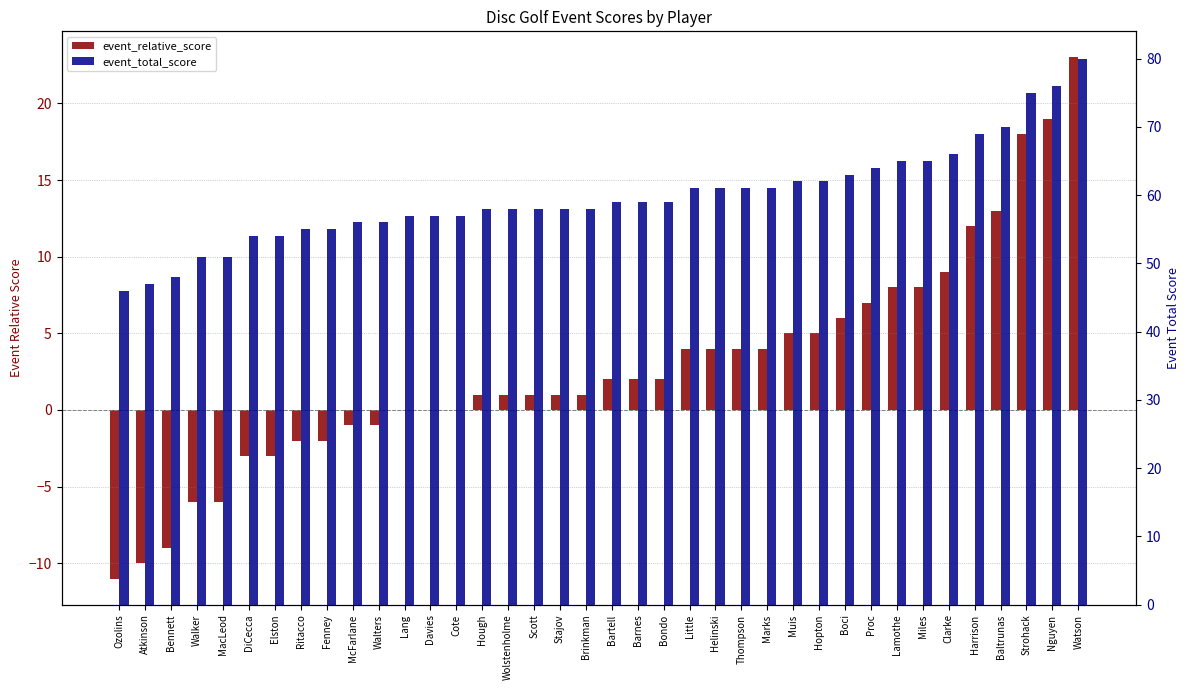

Reading left to right, extract all data points from this chart.

event_relative_score: Ozolins=-11	Atkinson=-10	Bennett=-9	Walker=-6	MacLeod=-6	DiCecca=-3	Elston=-3	Ritacco=-2	Fenney=-2	McFarlane=-1	Walters=-1	Lang=0	Davies=0	Cote=0	Hough=1	Wolstenholme=1	Scott=1	Stajov=1	Brinkman=1	Bartell=2	Barnes=2	Bondo=2	Little=4	Helinski=4	Thompson=4	Marks=4	Muis=5	Hopton=5	Boci=6	Proc=7	Lamothe=8	Miles=8	Clarke=9	Harrison=12	Baltrunas=13	Strohack=18	Nguyen=19	Watson=23
event_total_score: Ozolins=46	Atkinson=47	Bennett=48	Walker=51	MacLeod=51	DiCecca=54	Elston=54	Ritacco=55	Fenney=55	McFarlane=56	Walters=56	Lang=57	Davies=57	Cote=57	Hough=58	Wolstenholme=58	Scott=58	Stajov=58	Brinkman=58	Bartell=59	Barnes=59	Bondo=59	Little=61	Helinski=61	Thompson=61	Marks=61	Muis=62	Hopton=62	Boci=63	Proc=64	Lamothe=65	Miles=65	Clarke=66	Harrison=69	Baltrunas=70	Strohack=75	Nguyen=76	Watson=80